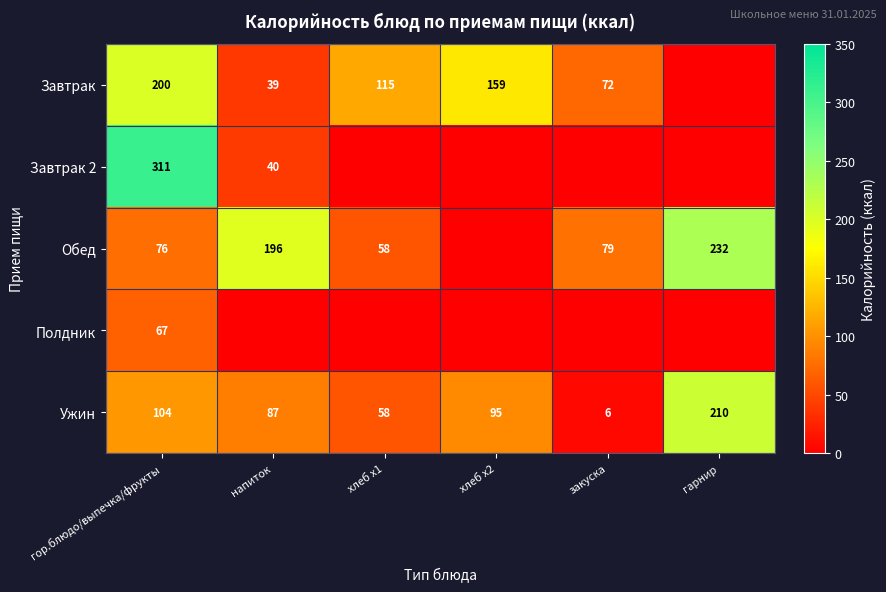

At how many categories does at least one series exceed 24?

6